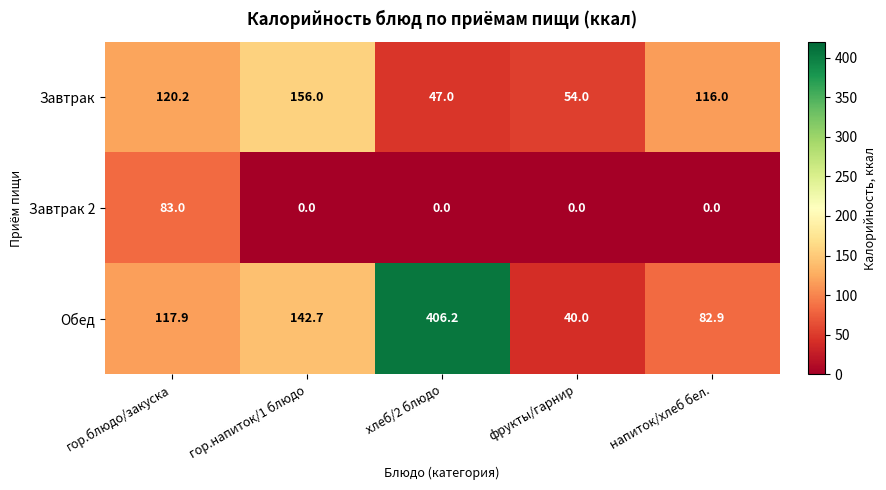

What is the total value across all series at напиток/хлеб бел.?

198.9